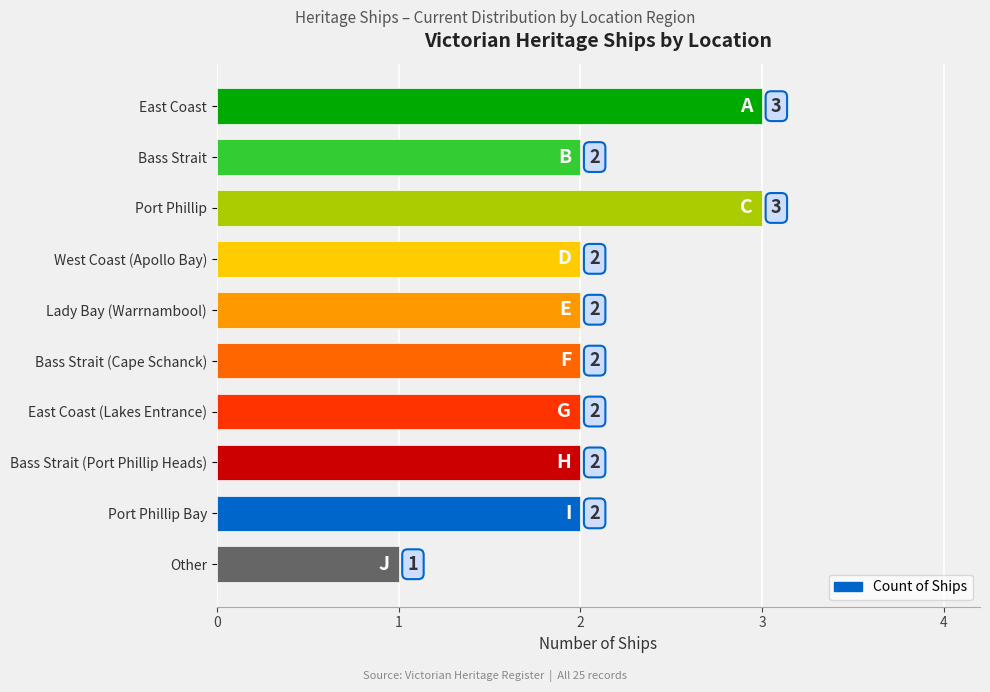

What is the ratio of the value at Bass Strait to the value at Port Phillip?

0.7